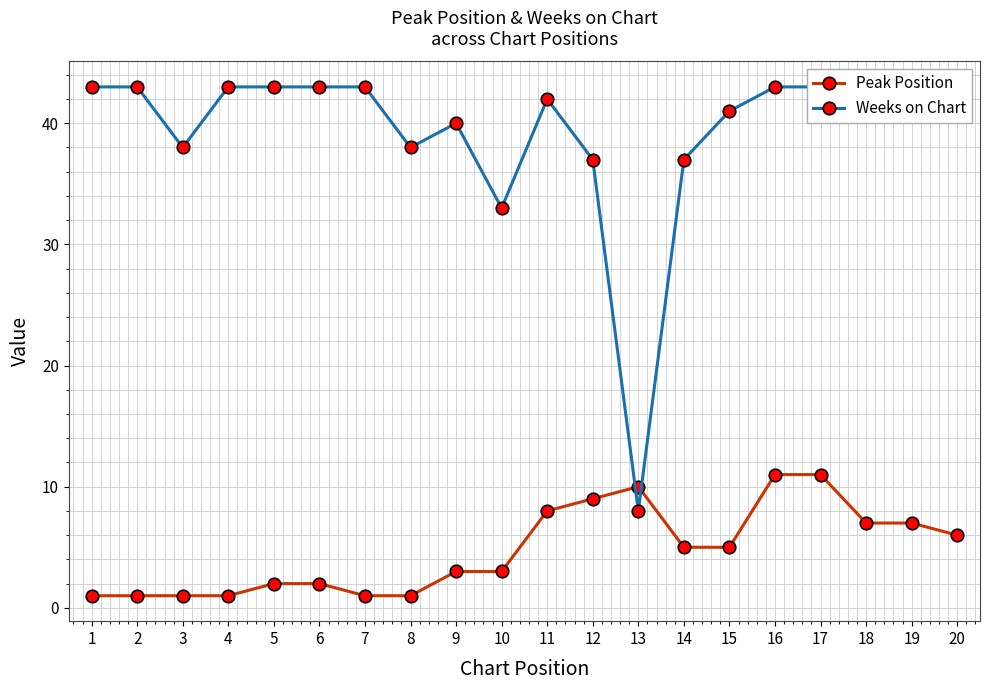

In Peak Position, how many points are higher than both neighbors (excluding endpoints)?

1